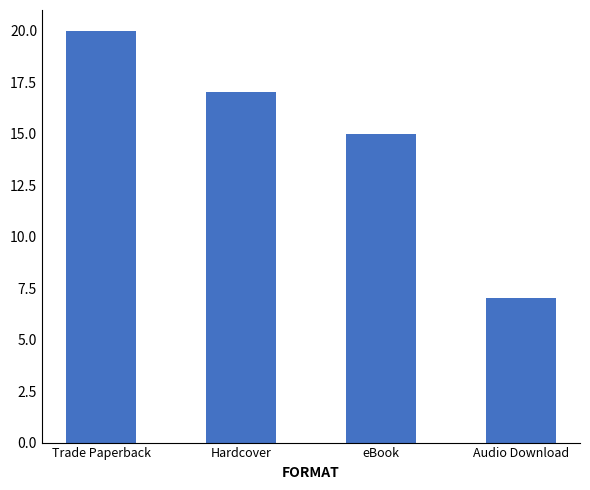

What is the sum of the values at Hardcover and Audio Download?

24